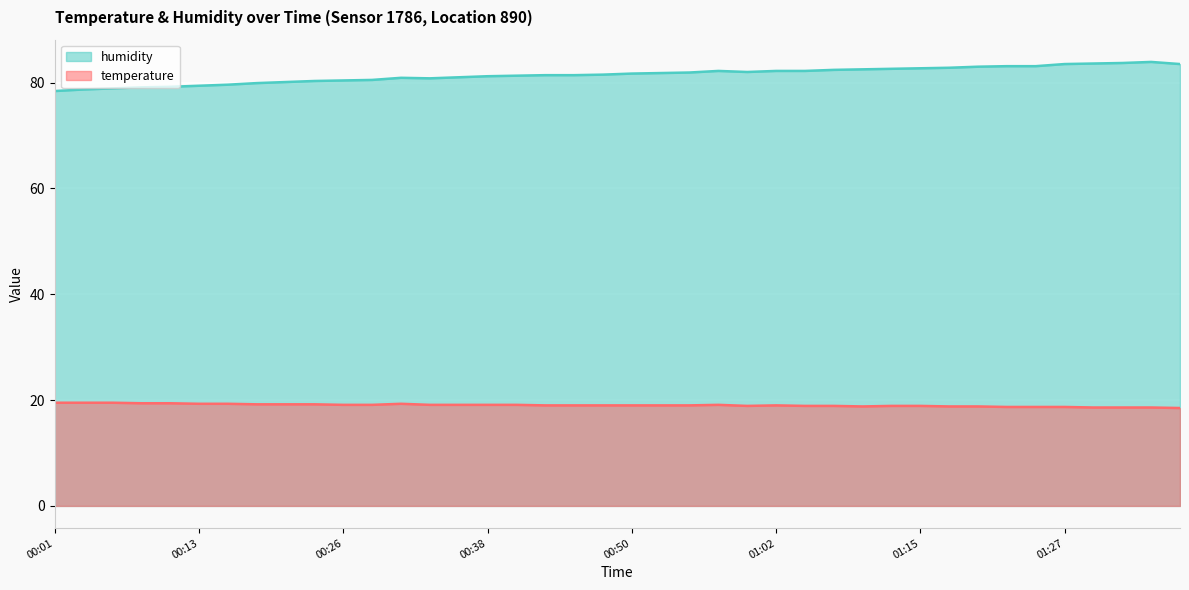

What is the sum of the temperature values at 01:07 and 00:35?

38.0